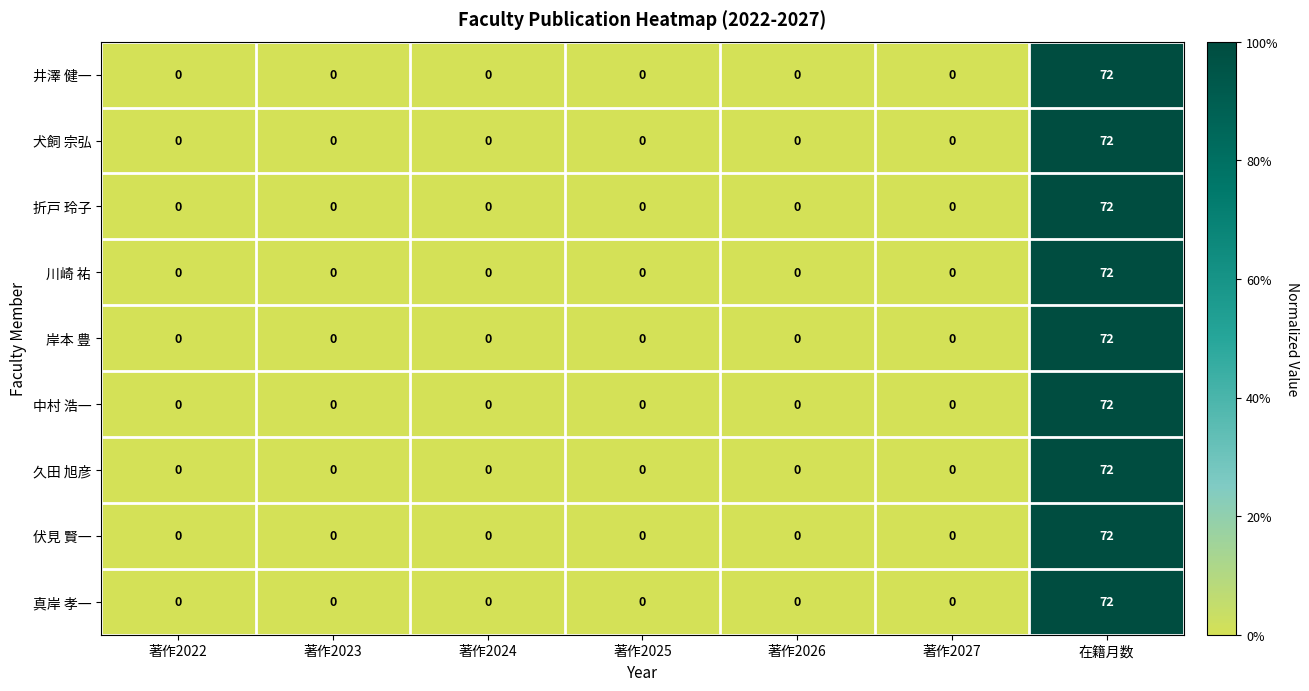

Is it true that 伏見 賢一 equals 31 at 著作2022?

False